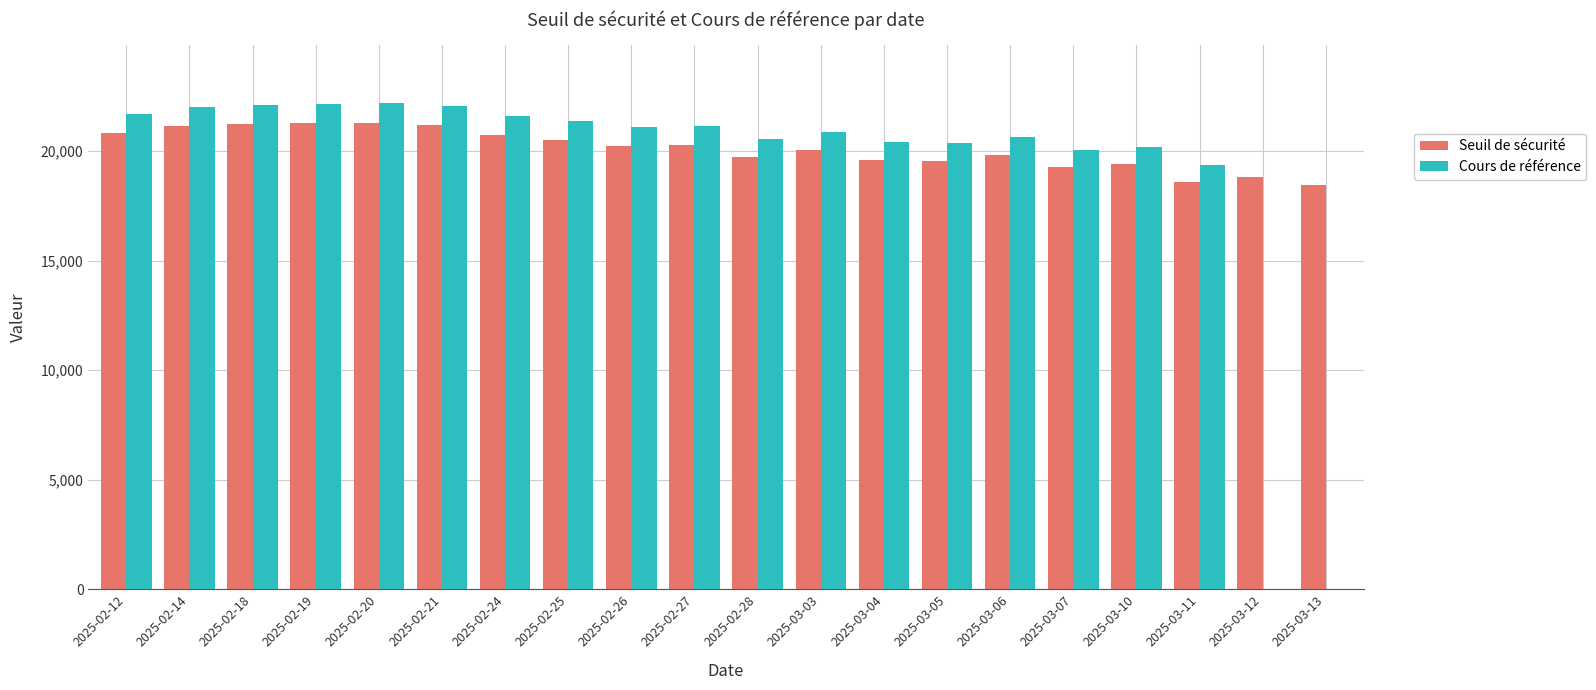

The value of Cours de référence at 2025-03-12 is 0.0. True or false?

True